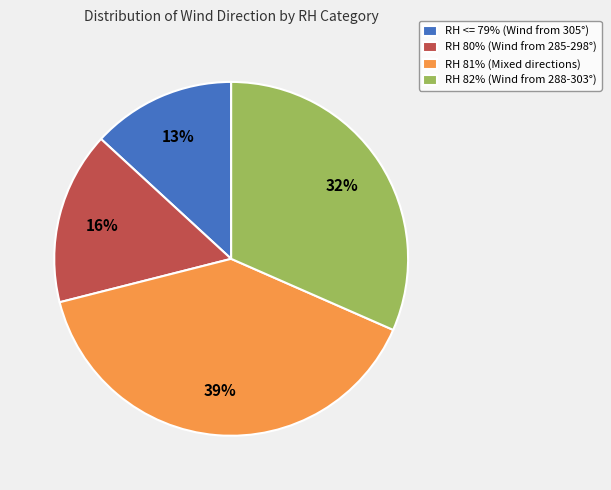

Count the number of slices in the pie.

4